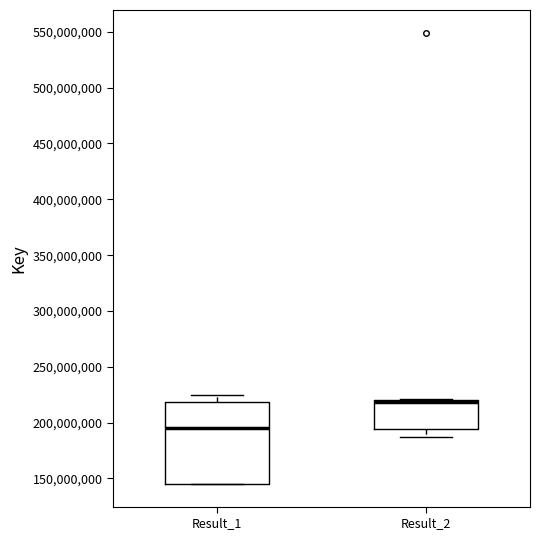

Where does the lower whisker of the box for Result_2 end on the y-axis? The values are not printed on the chart, so give them approximately, as read against the axis.

185000000